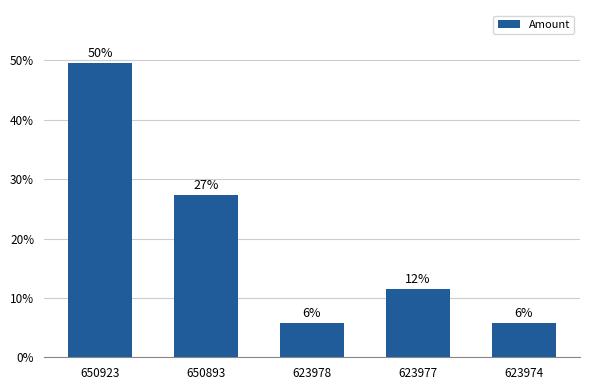

Reading left to right, what are all the values shown in this chart?

650923=49.6	650893=27.3	623978=5.8	623977=11.6	623974=5.8